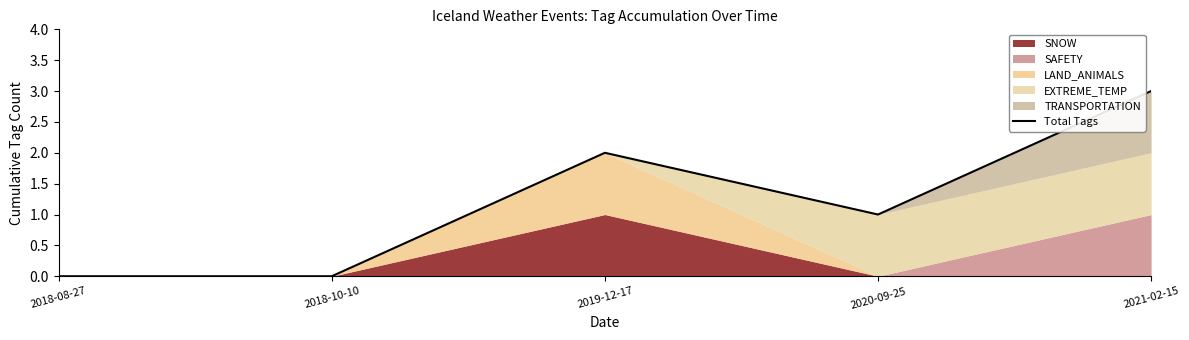

What is the label of the 4th point from the left?

2020-09-25